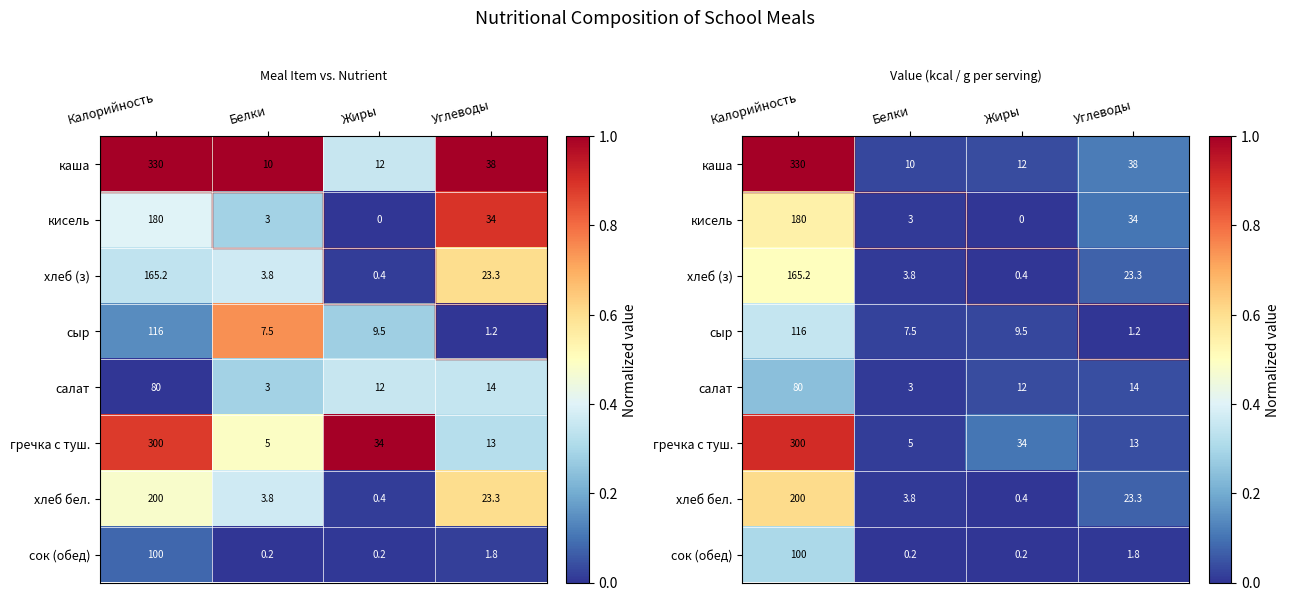

Where is сок (обед) nearest to the value 0?

Белки